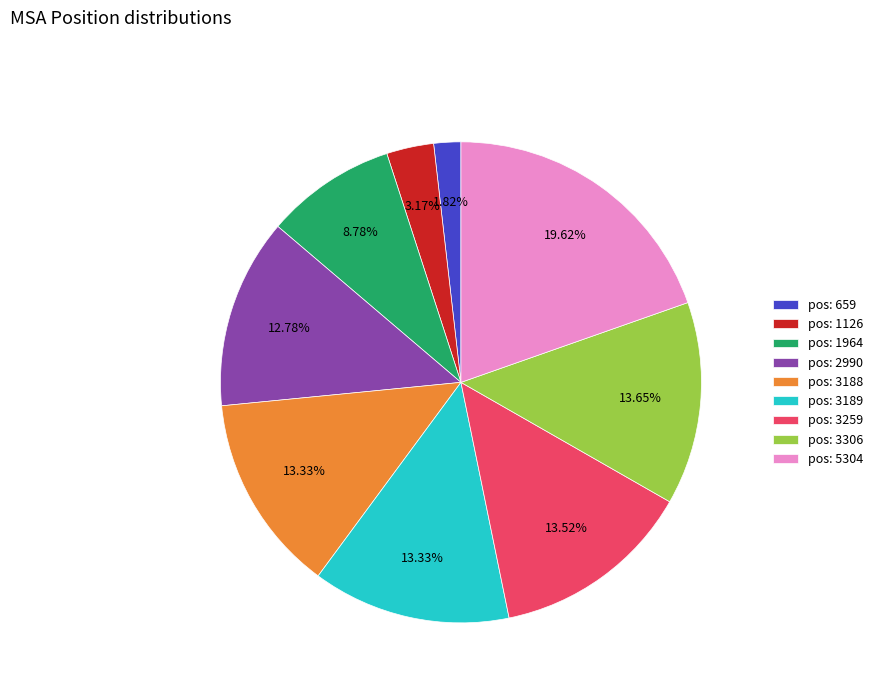

To the nearest percent, what is the difference between the largest and smallest slice percentages?

18%